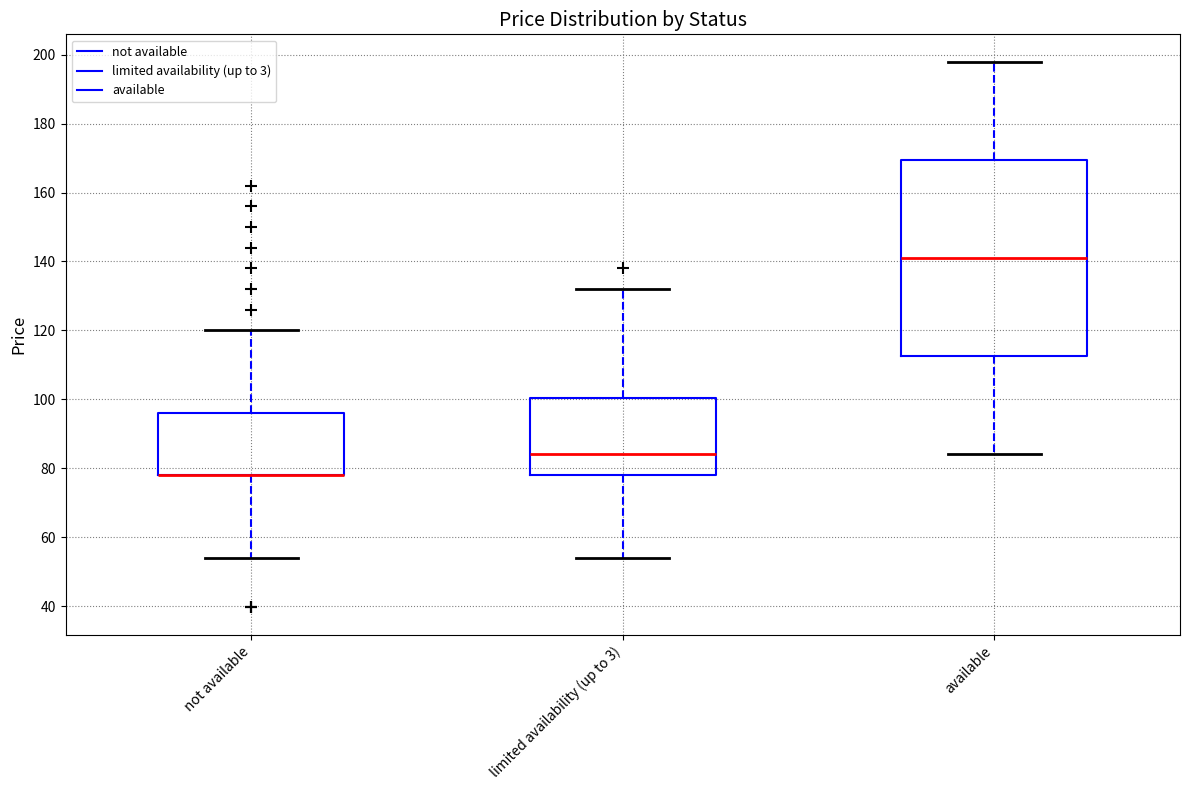

Where is the upper edge of the box for not available on the y-axis? The values are not printed on the chart, so give them approximately, as read against the axis.

96